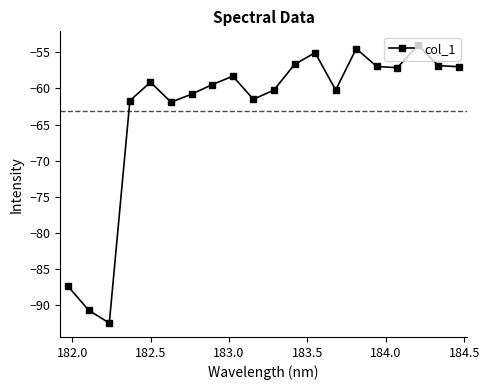

How many values are below -59?

11